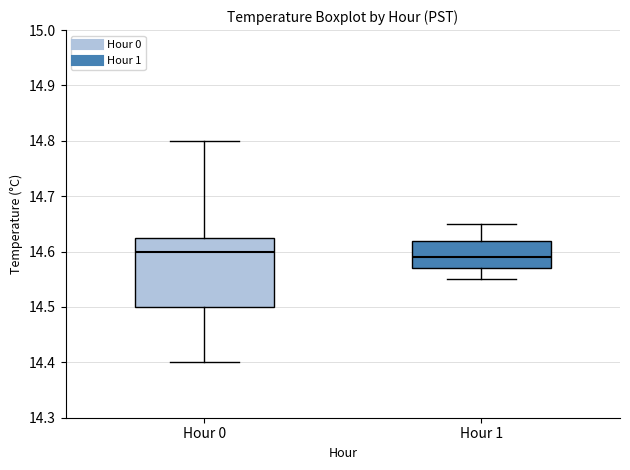

Reading left to right, transcribe this box plot: for each box, give where its median line is, the range the box spans, and where its two whiskers end, as read against the y-axis. The values are not printed on the chart, so give them approximately, as read against the axis.

Hour 0: median 14.60, box 14.50 to 14.63, whiskers 14.40 to 14.80
Hour 1: median 14.59, box 14.57 to 14.62, whiskers 14.55 to 14.65